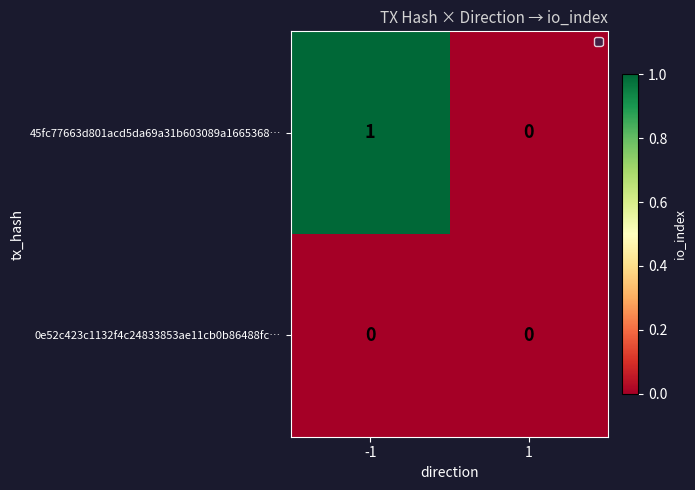

Which series has the largest range (max minus min)?

45fc77663d801acd5da69a31b603089a1665368…